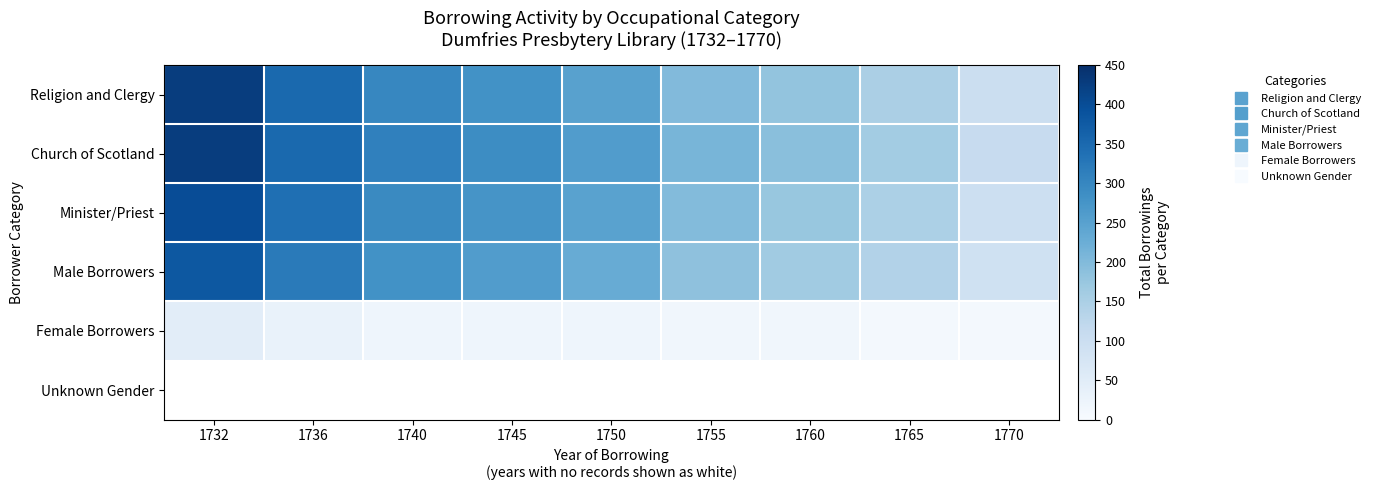

How many data points does each series have?

9